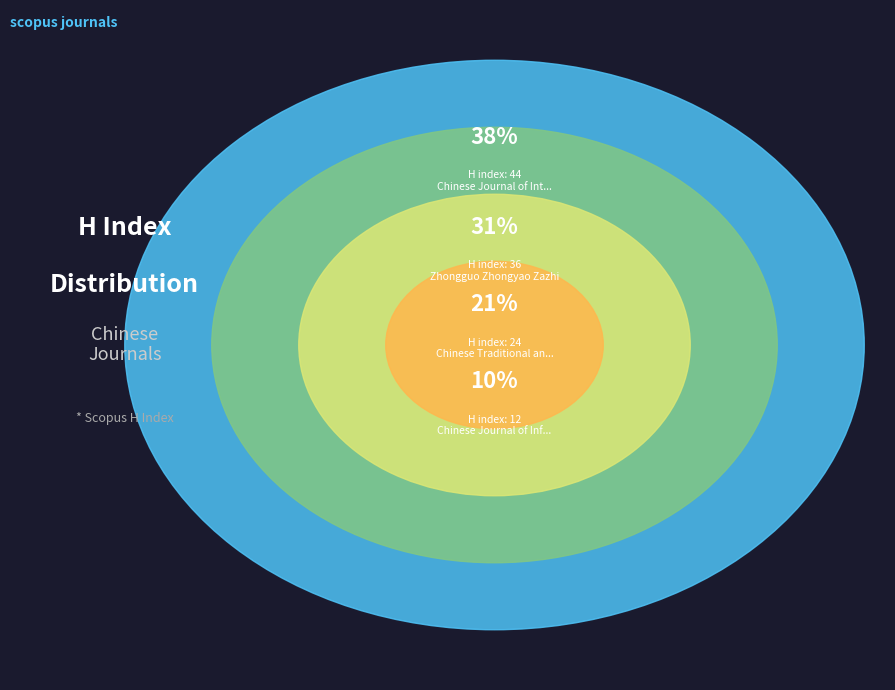

What portion of the pie excludes Zhongguo Zhongyao Zazhi?

69.0%